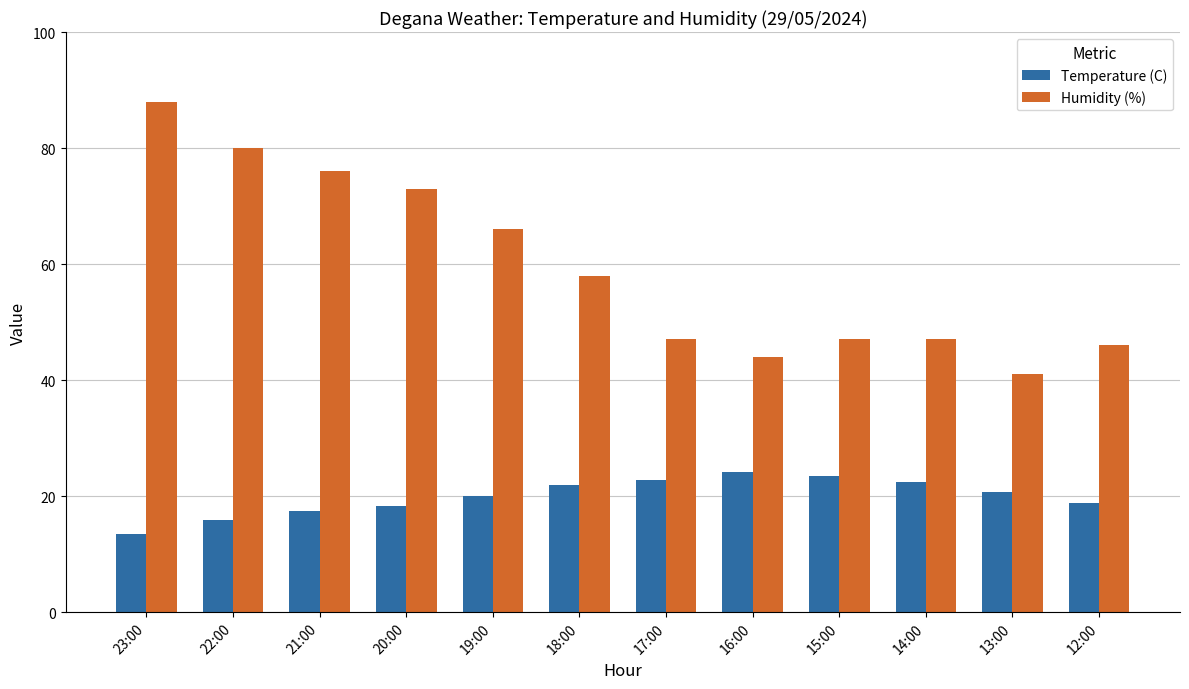

At which category is the sum across all series the highest?

23:00